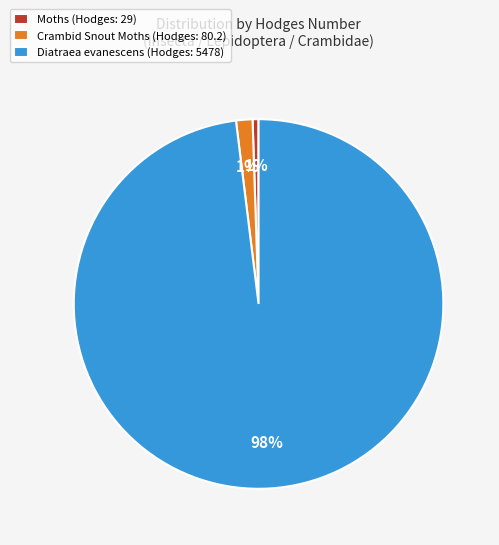

What percentage is the Moths (Hodges: 29) slice, to the nearest percent?

1%